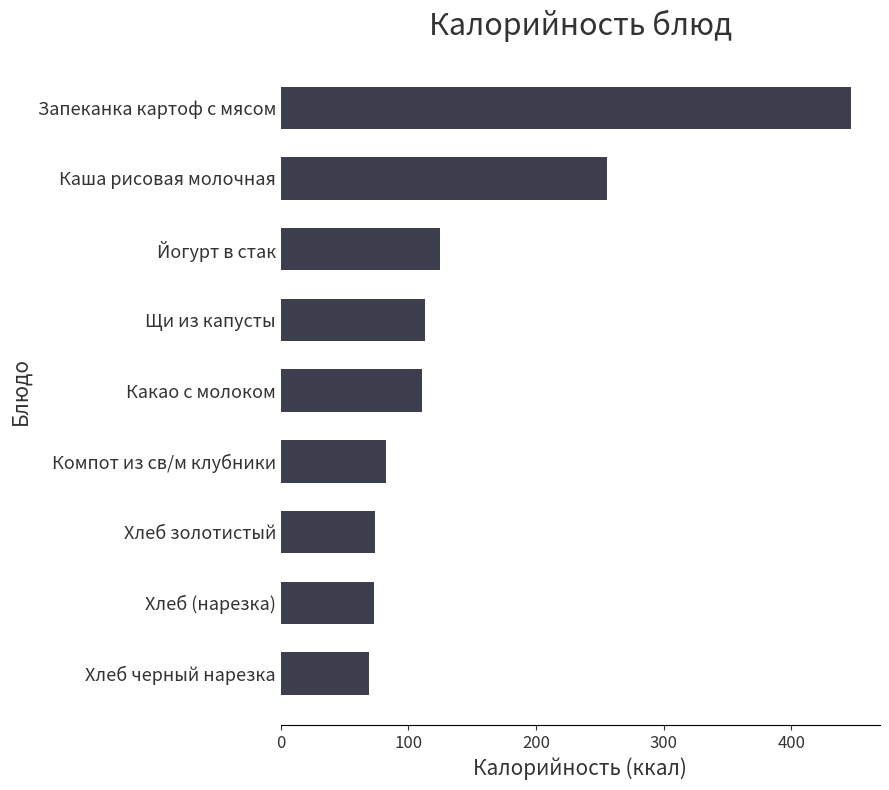

Count the number of values greater than 110.

5